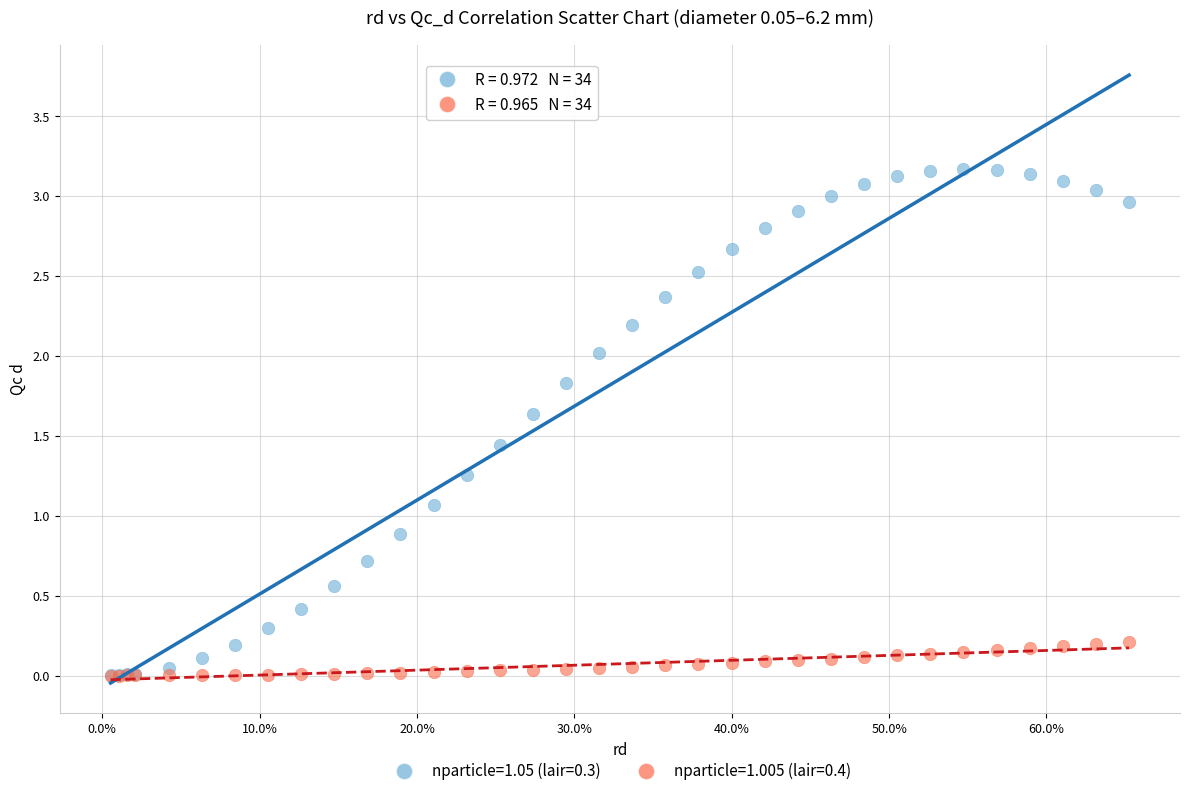

Across all series, what Y value is closest to 1?

1.1